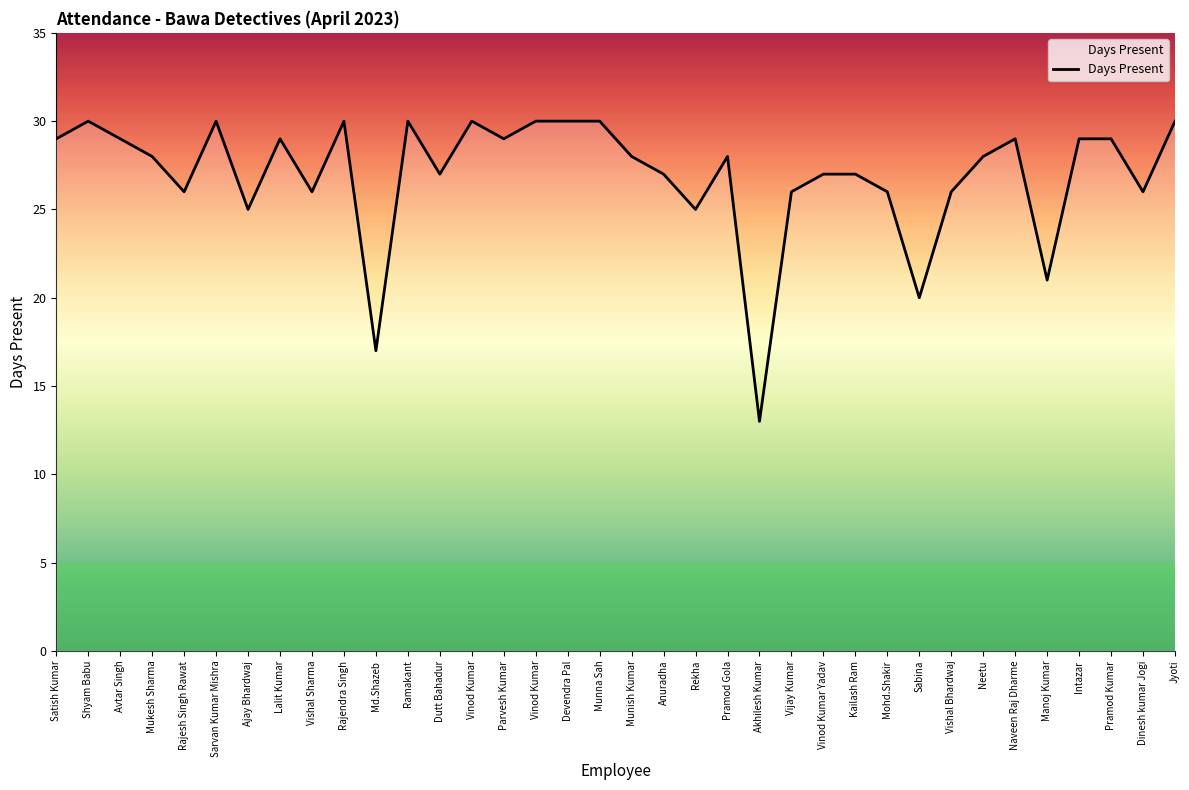

Does the chart have visible grid lines?

No